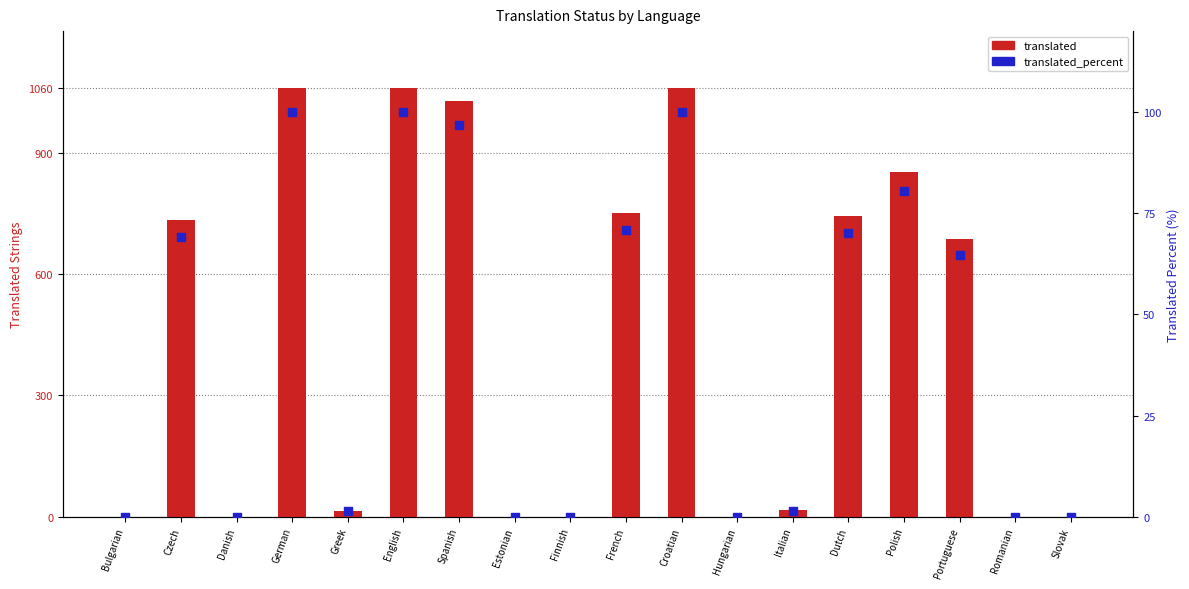

Is the value of translated at French greater than the value of translated_percent at Bulgarian?

Yes